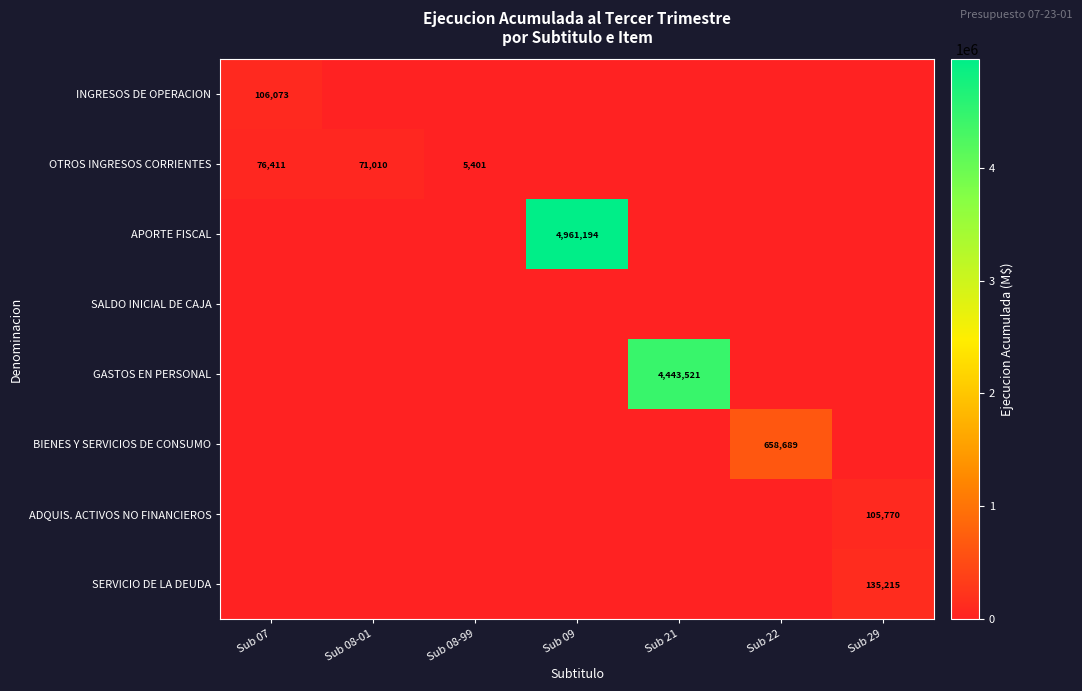

The value of APORTE FISCAL at Sub 09 is 4961194. True or false?

True